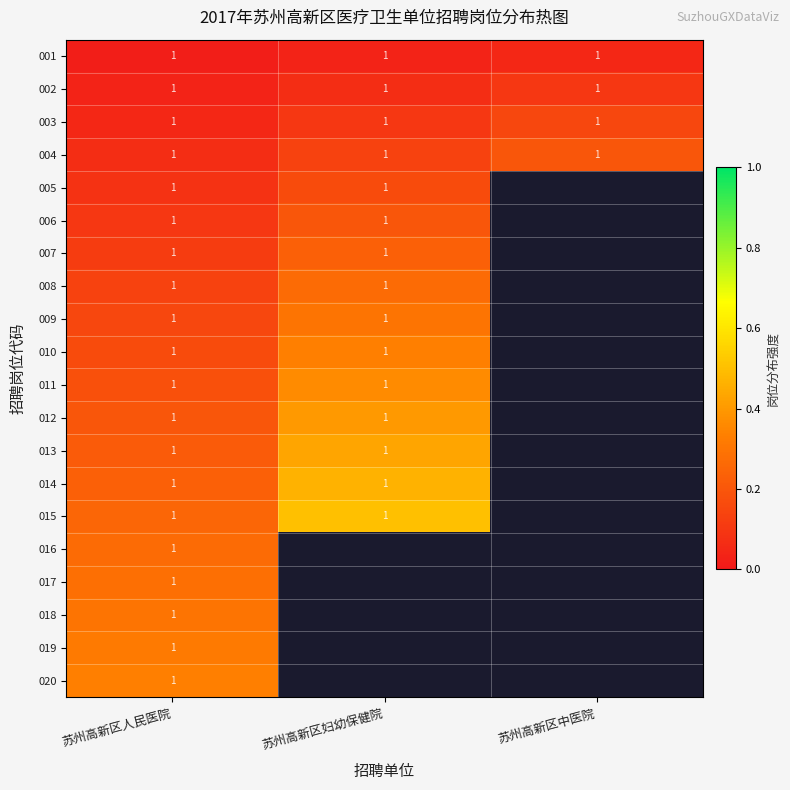

At which label does 020 reach its minimum?

苏州高新区人民医院